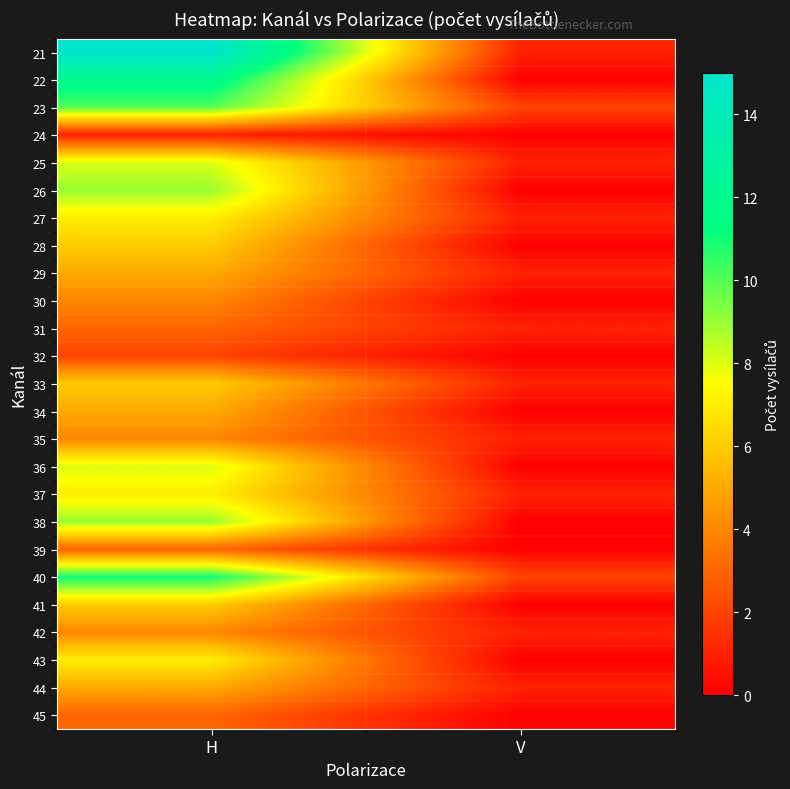

What is the total value across all series at V?

14